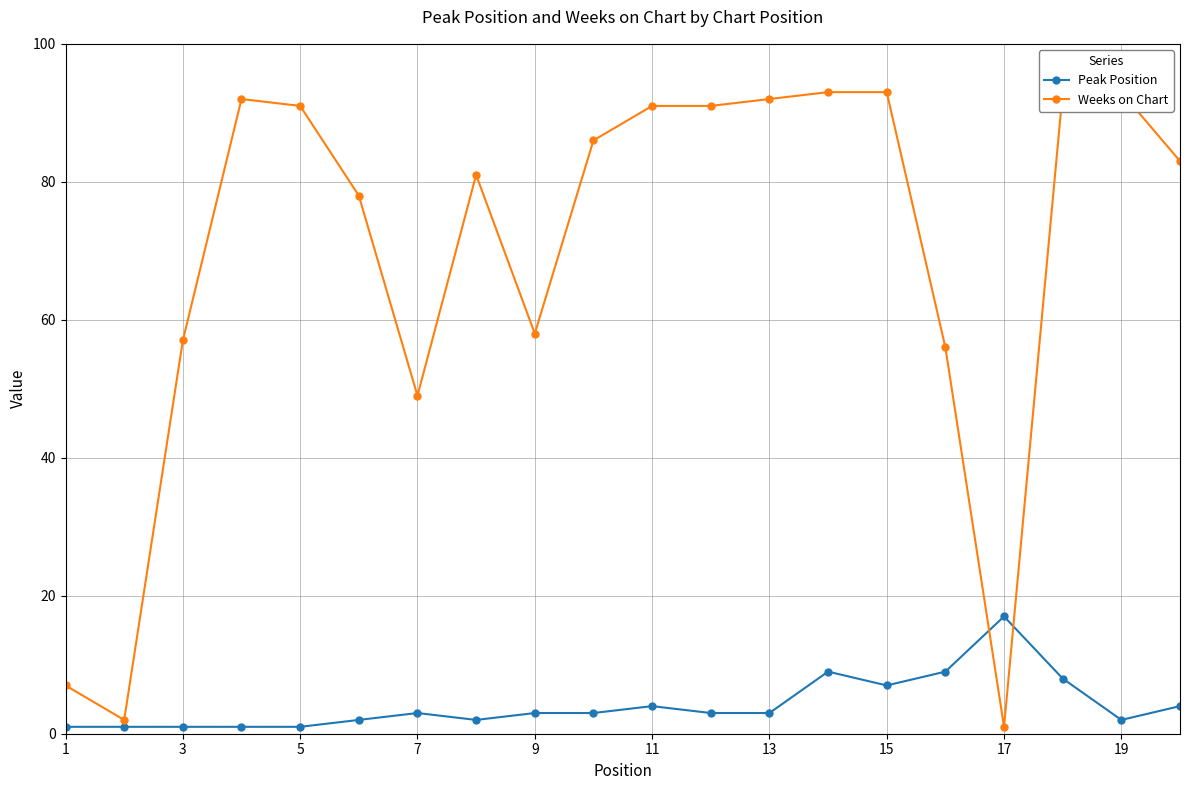

True or false: Peak Position has more than 2 interior local peaks.

True